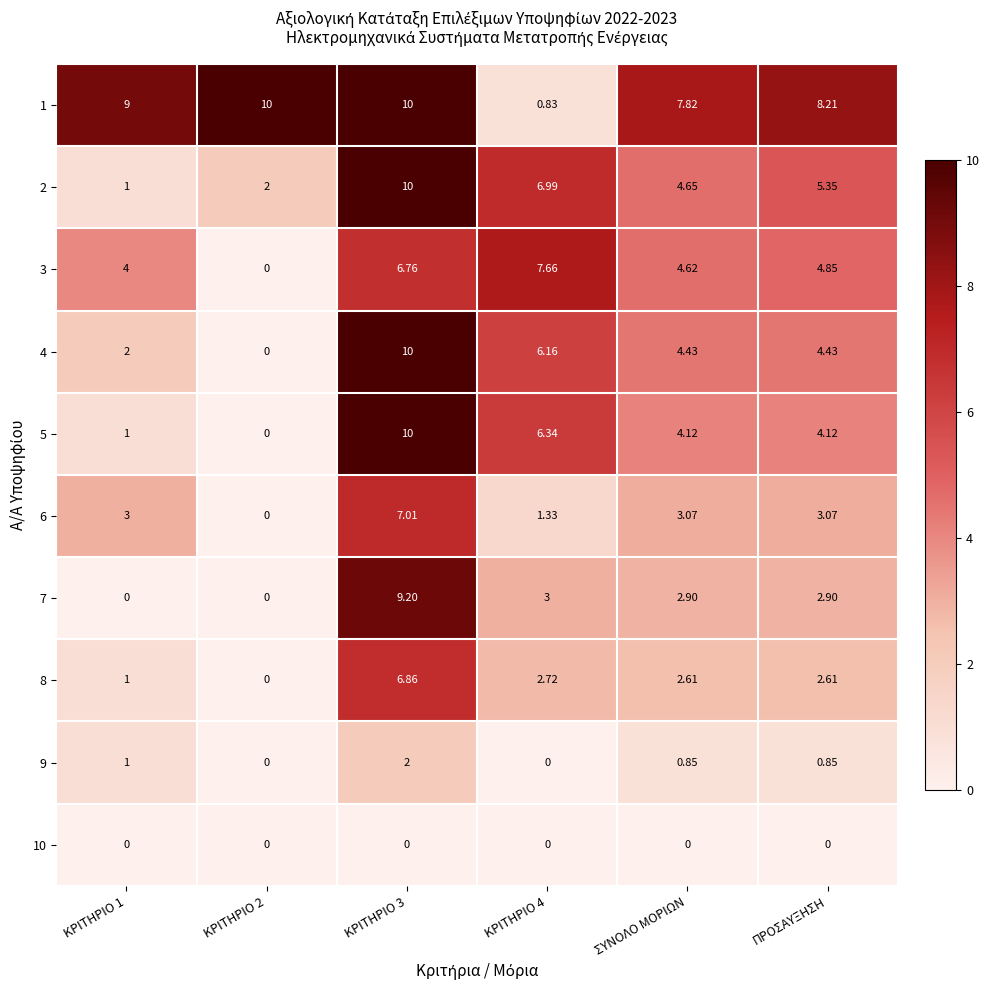

Is the value of 3 at ΚΡΙΤΗΡΙΟ 4 greater than the value of 7 at ΚΡΙΤΗΡΙΟ 1?

Yes